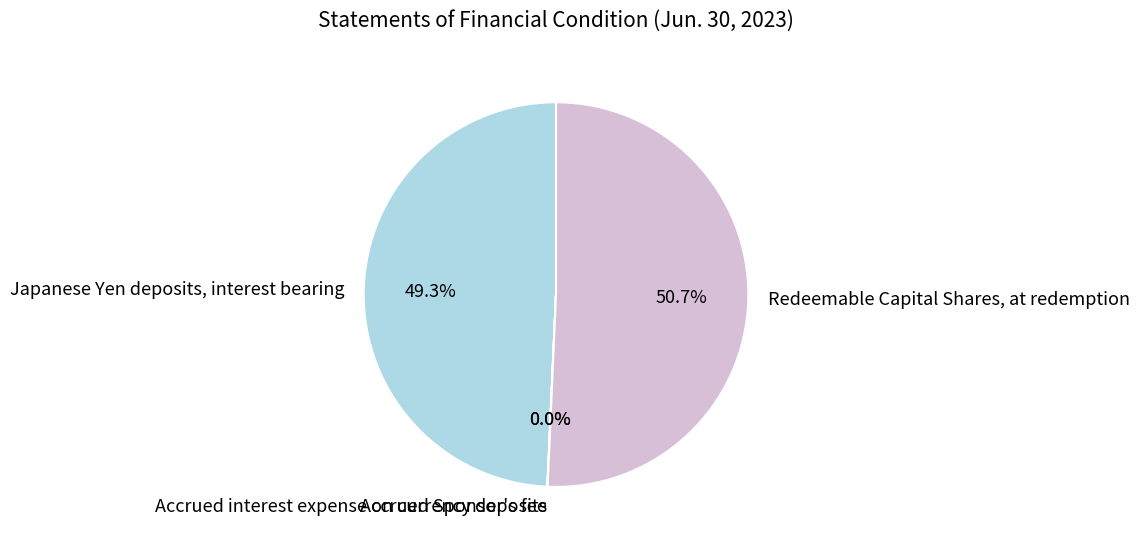

Which slice is the largest?

Redeemable Capital Shares, at redemption